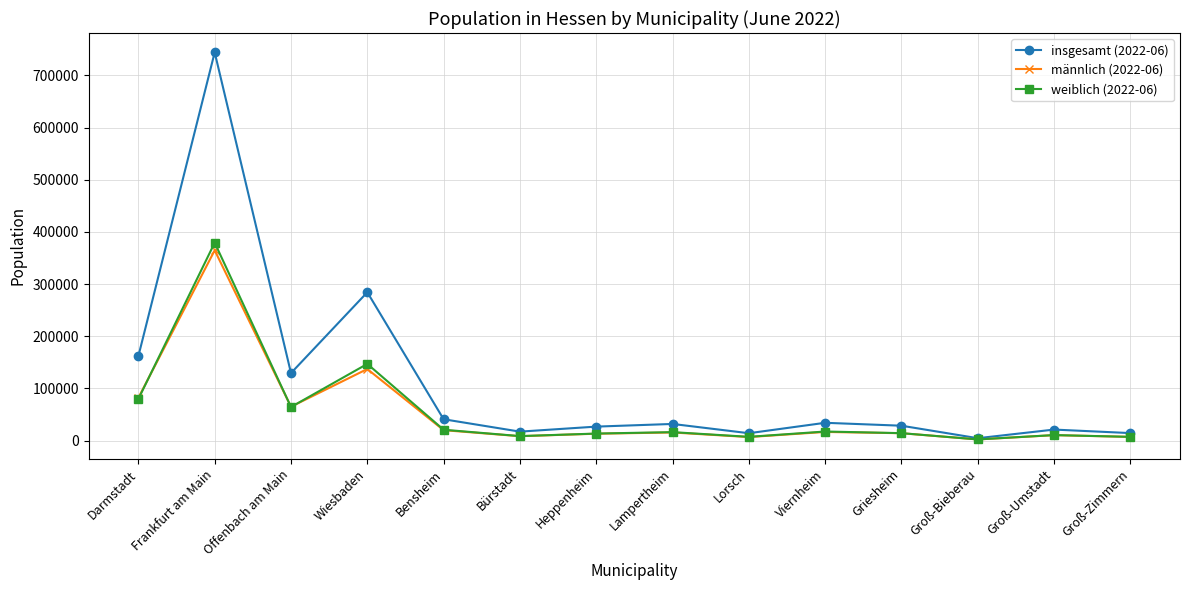

What is the value of the insgesamt (2022-06) point at the 8th from the left?

32041